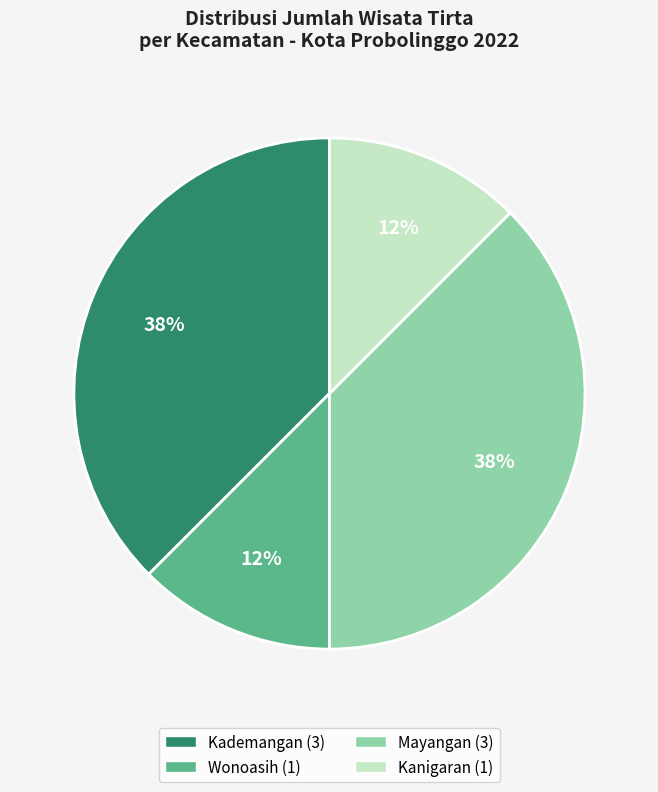

Does any single category account for the majority?

No